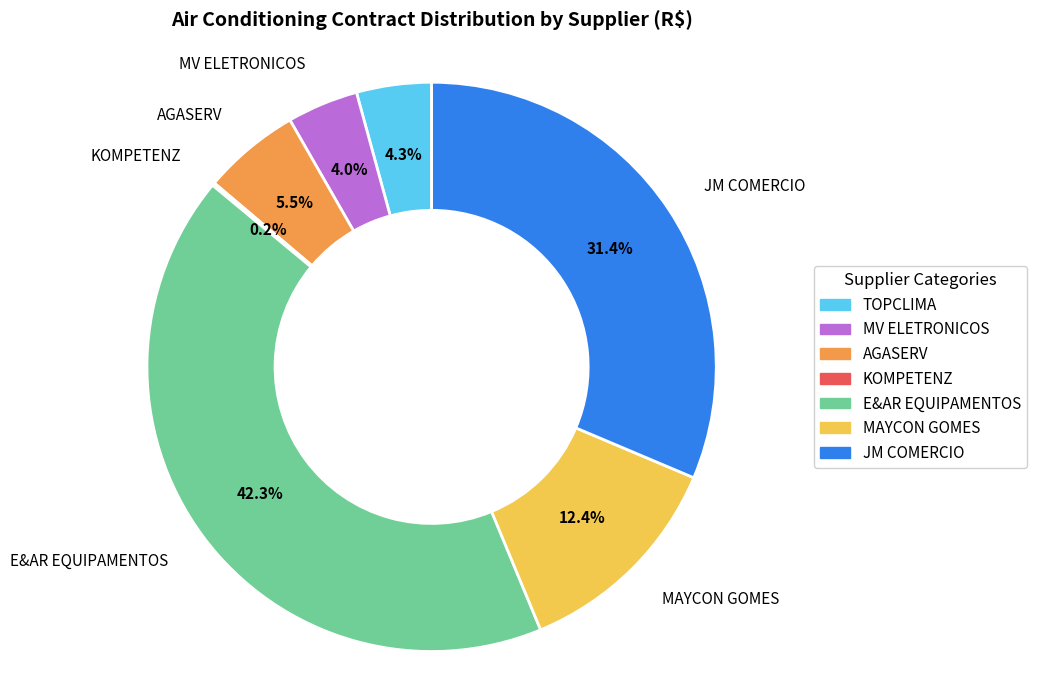

What is the largest slice in the pie chart?

E&AR EQUIPAMENTOS